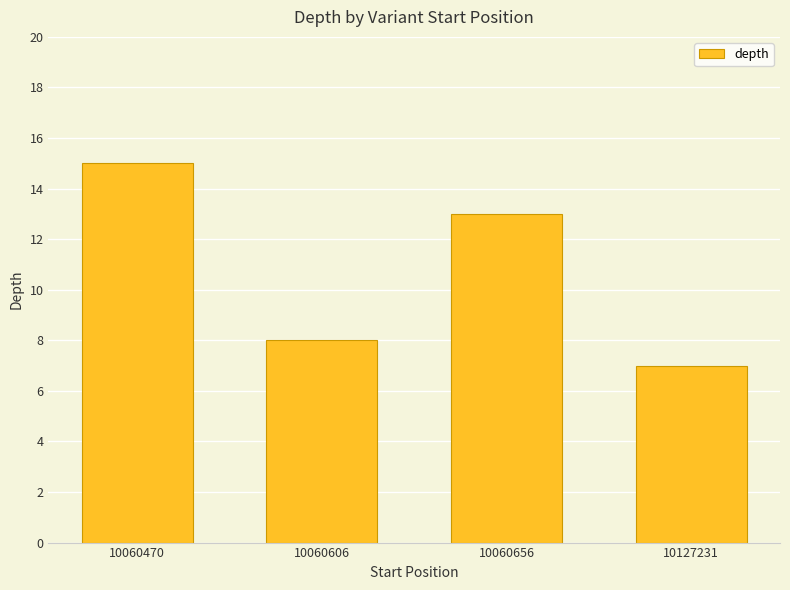

What is the sum of all values?

43